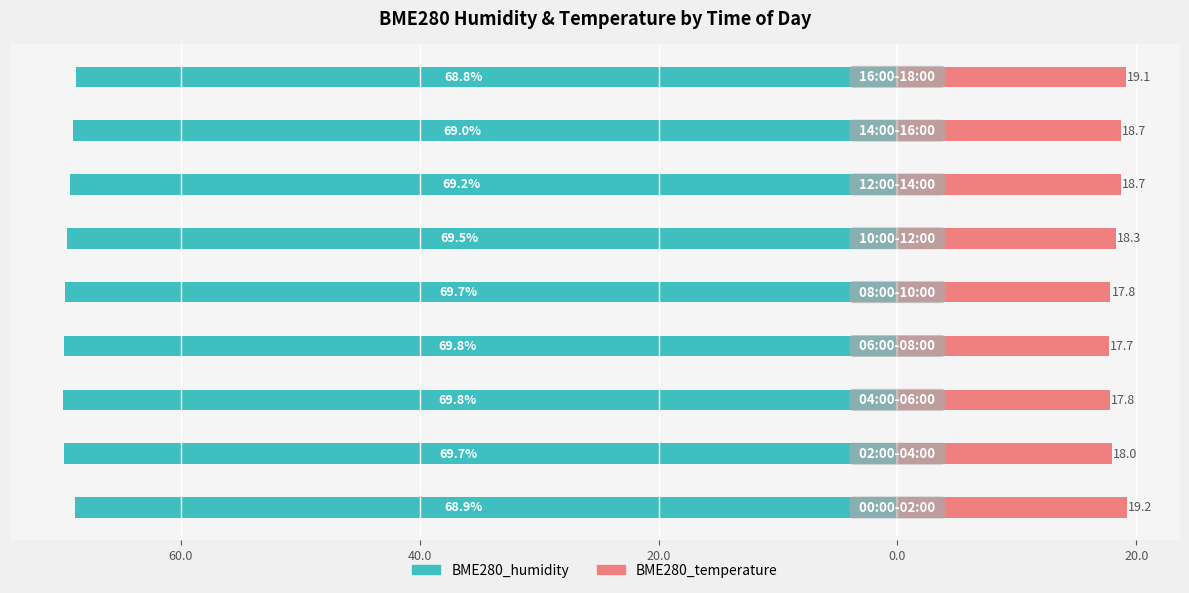

How many distinct data groups are displayed?

2